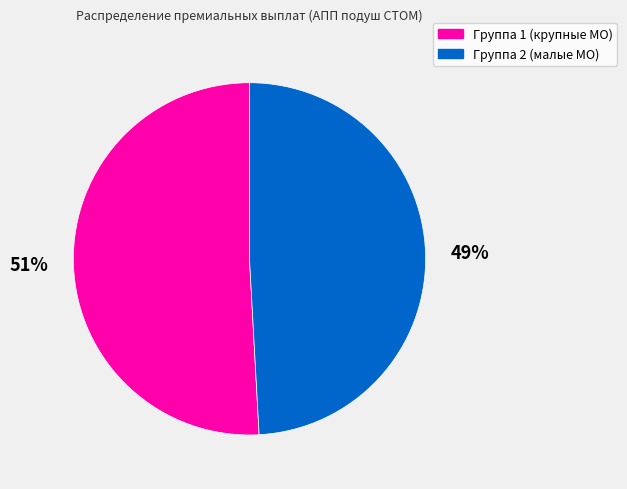

Is there any slice that represents more than half of the pie?

Yes